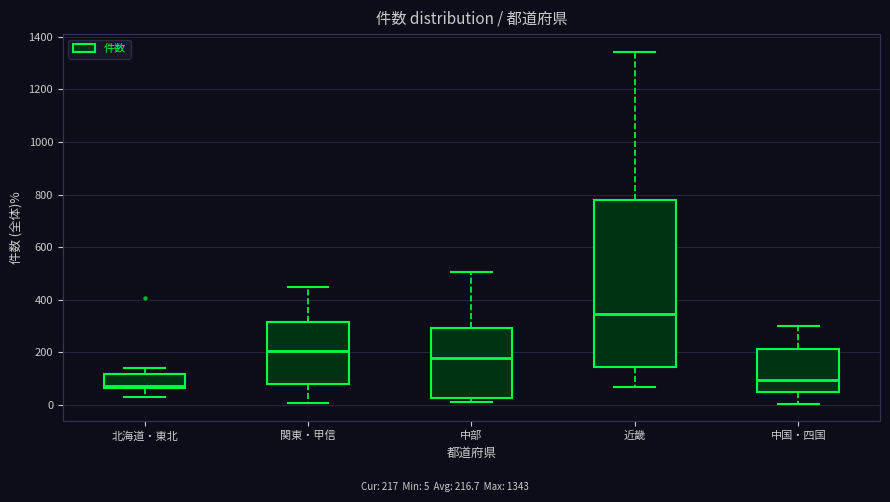

Which box has the lowest median line?

北海道・東北